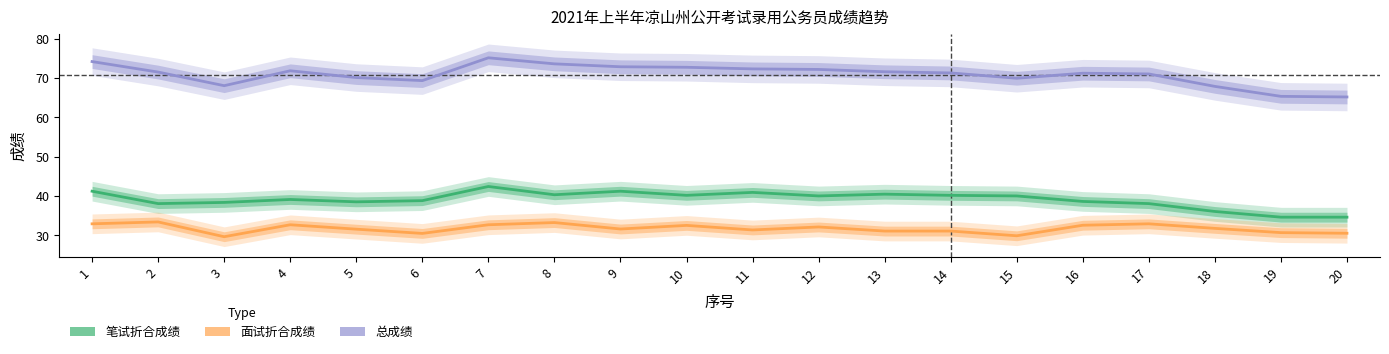

At which category does 总成绩 reach its first local peak?

4